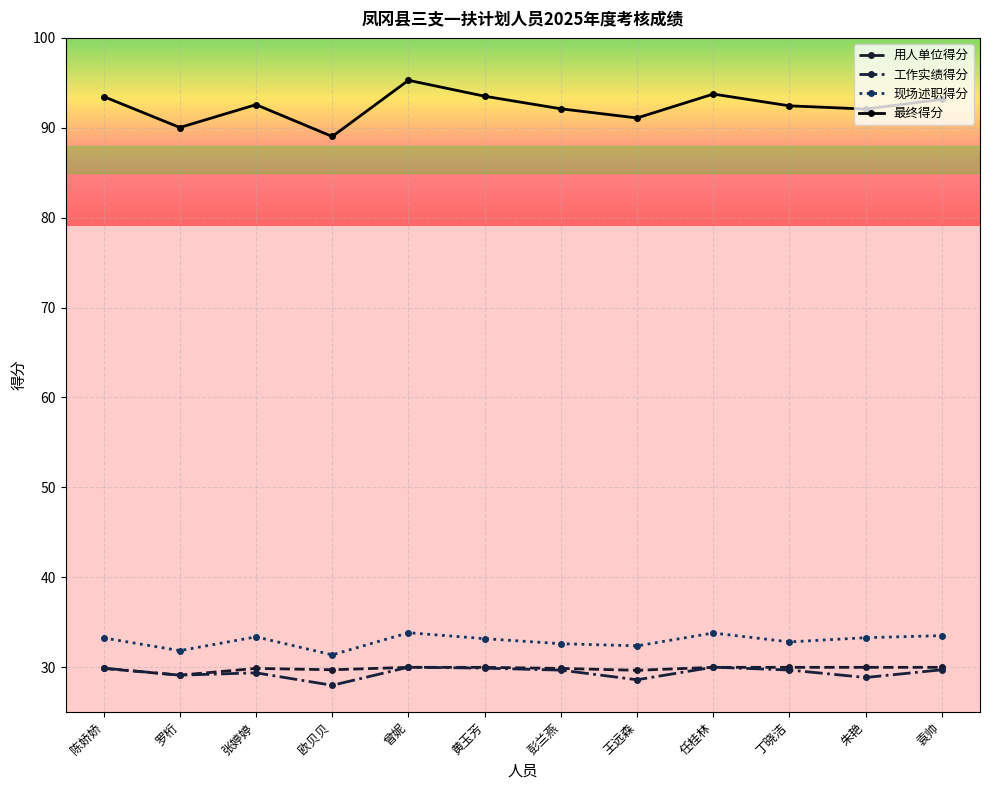

What is the approximate value of 工作实绩得分 at 陈娇娇?

29.9